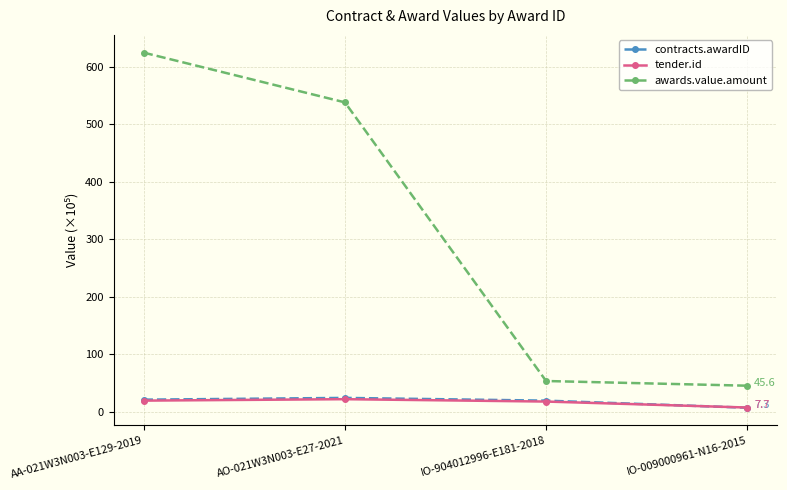

What is the difference between the maximum and minimum values in the awards.value.amount series?

578.5